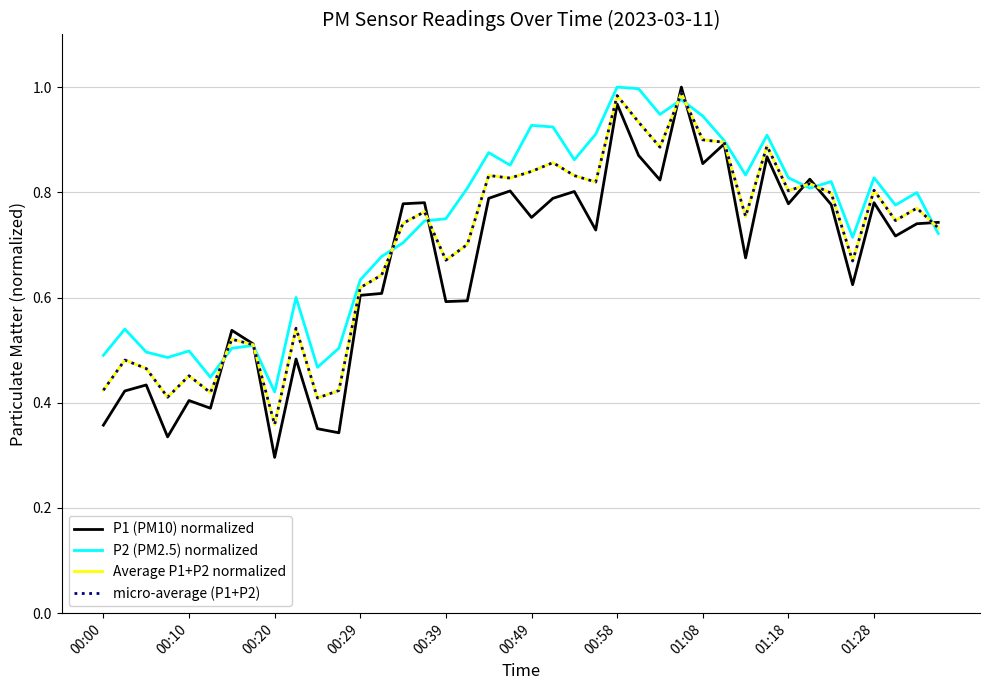

Reading right to left, extract all data points from this chart.

P1 (PM10) normalized: 0.7	0.7	0.7	0.8	0.6	0.8	0.8	0.8	0.9	0.7	0.9	0.9	1.0	0.8	0.9	1.0	0.7	0.8	0.8	0.8	0.8	0.8	0.6	0.6	0.8	0.8	0.6	0.6	0.3	0.4	0.5	0.3	0.5	0.5	0.4	0.4	0.3	0.4	0.4	0.4
P2 (PM2.5) normalized: 0.7	0.8	0.8	0.8	0.7	0.8	0.8	0.8	0.9	0.8	0.9	0.9	1.0	0.9	1.0	1.0	0.9	0.9	0.9	0.9	0.9	0.9	0.8	0.7	0.7	0.7	0.7	0.6	0.5	0.5	0.6	0.4	0.5	0.5	0.4	0.5	0.5	0.5	0.5	0.5
Average P1+P2 normalized: 0.7	0.8	0.7	0.8	0.7	0.8	0.8	0.8	0.9	0.8	0.9	0.9	1.0	0.9	0.9	1.0	0.8	0.8	0.9	0.8	0.8	0.8	0.7	0.7	0.8	0.7	0.6	0.6	0.4	0.4	0.5	0.4	0.5	0.5	0.4	0.5	0.4	0.5	0.5	0.4
micro-average (P1+P2): 0.7	0.8	0.7	0.8	0.7	0.8	0.8	0.8	0.9	0.8	0.9	0.9	1.0	0.9	0.9	1.0	0.8	0.8	0.9	0.8	0.8	0.8	0.7	0.7	0.8	0.7	0.6	0.6	0.4	0.4	0.5	0.4	0.5	0.5	0.4	0.5	0.4	0.5	0.5	0.4